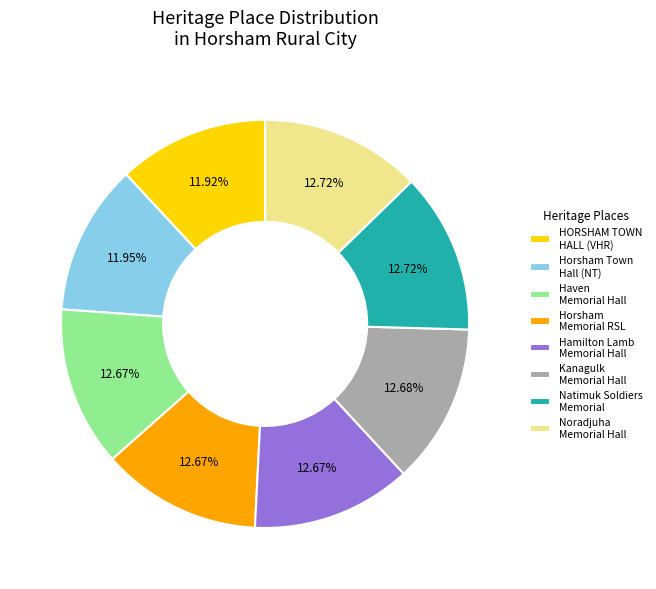

Do HORSHAM TOWN HALL (VHR) and Noradjuha Memorial Hall together represent more than half of the pie?

No